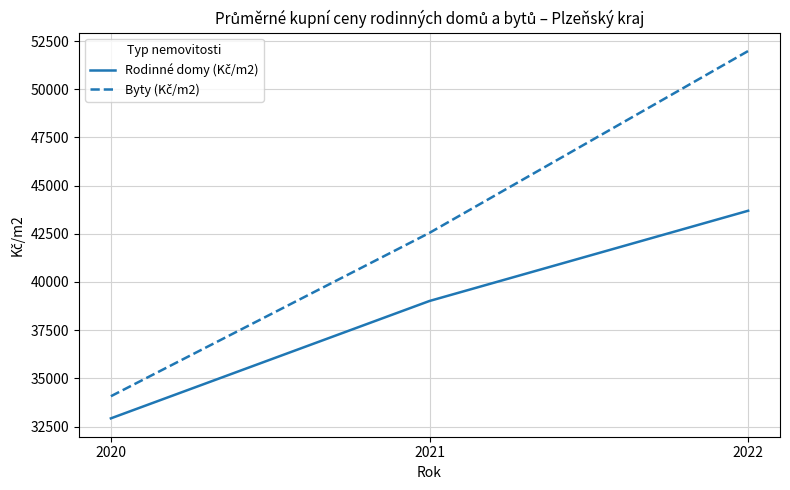

What is the spread (max minus min) of values at 2020?

1148